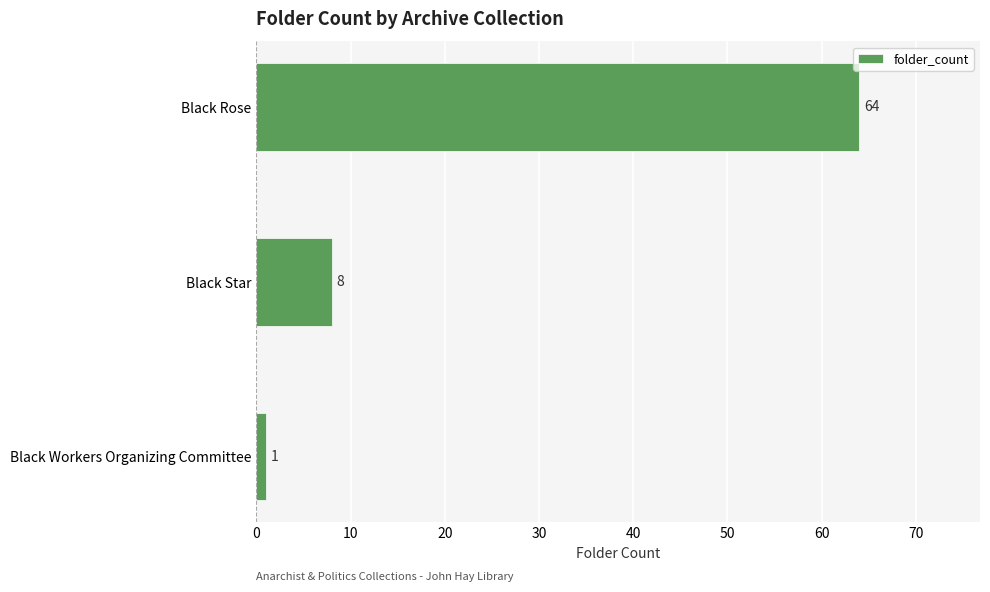

List the labels in order of value, largest first.

Black Rose, Black Star, Black Workers Organizing Committee